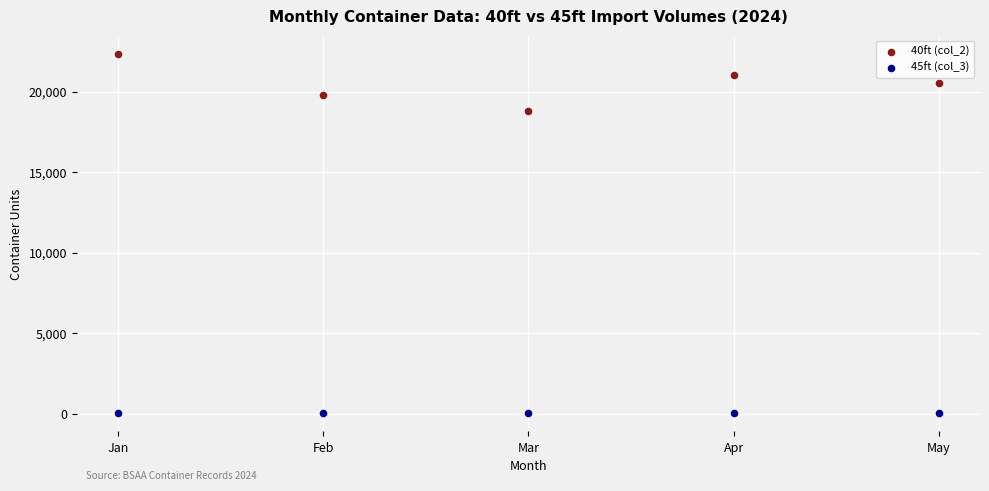

Across all data points, what is the range of Y values (max minus min)?

22341